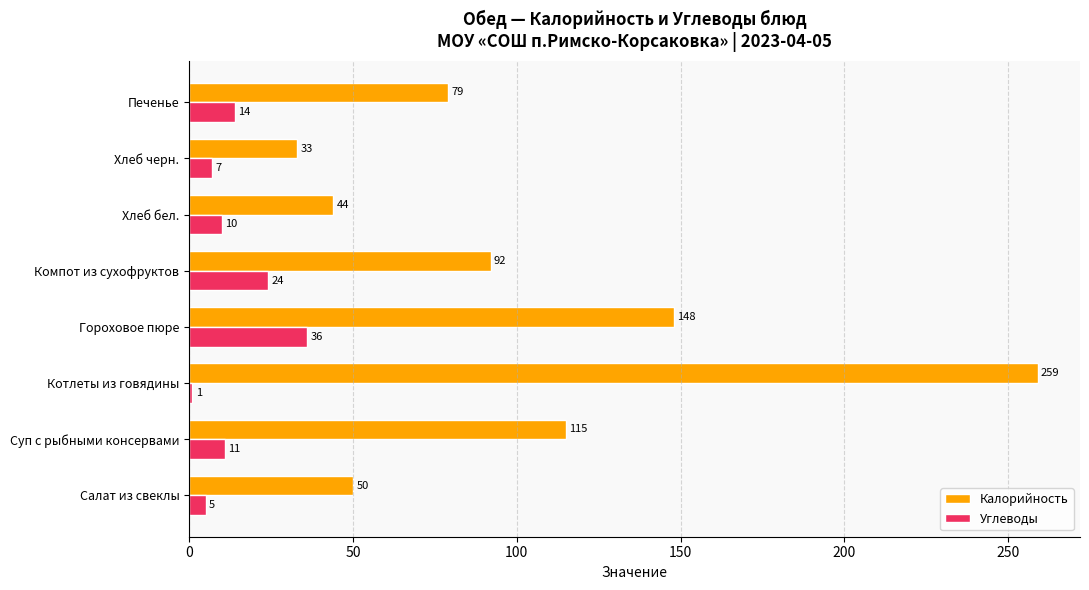

Which series changed the most between Суп с рыбными консервами and Котлеты из говядины?

Калорийность